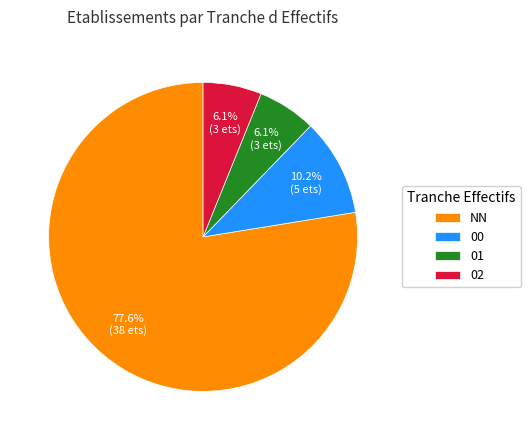

Is the sum of 00 and 01 greater than half?

No